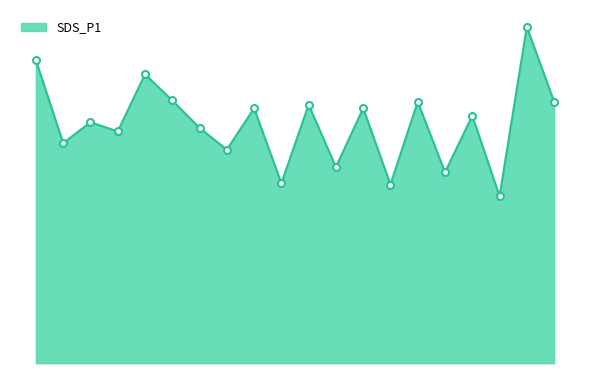

At which label does the data first exceed 5?

00:01